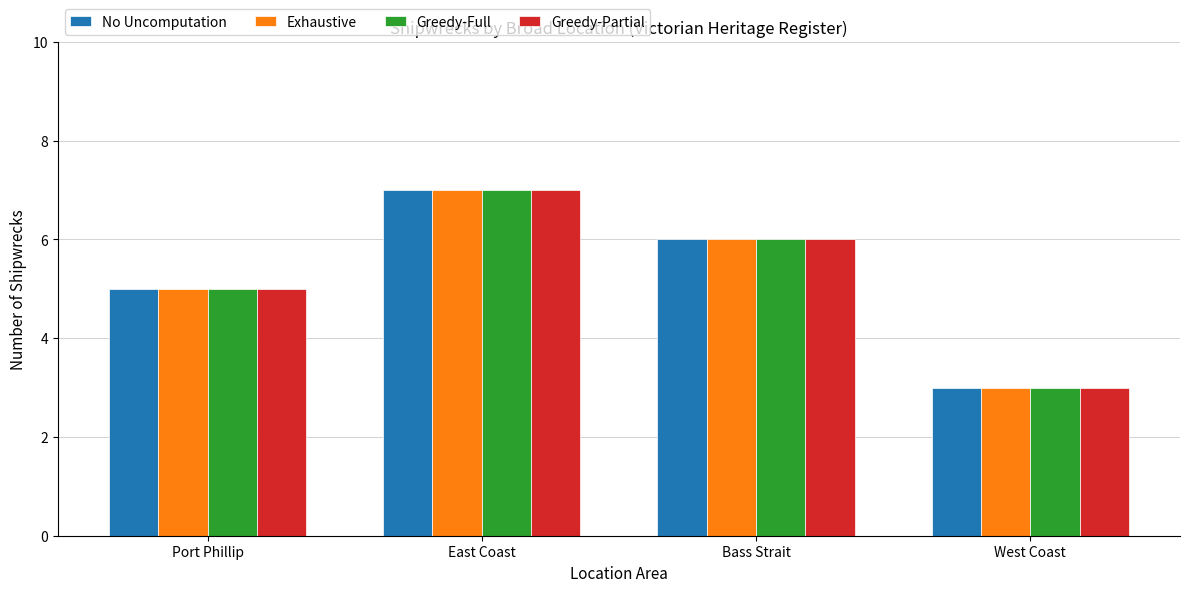

What is the total value across all series at Port Phillip?

20